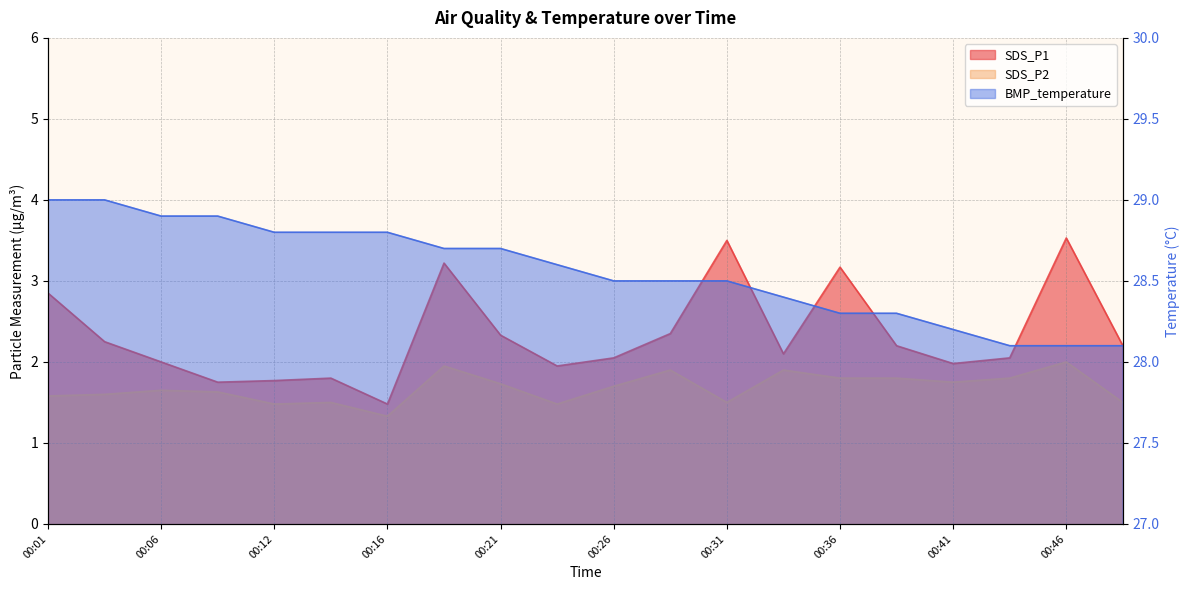

At 00:41, list the series in order from largest to smallest.

BMP_temperature, SDS_P1, SDS_P2